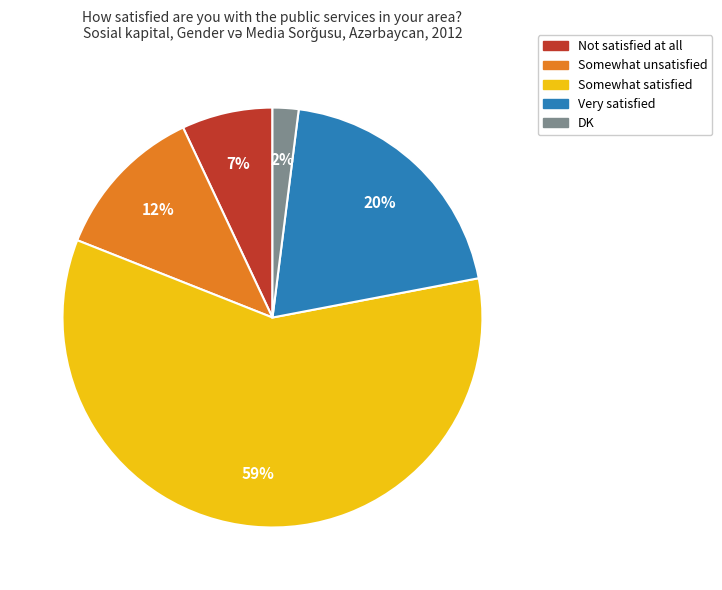

Is there a majority slice in this chart?

Yes